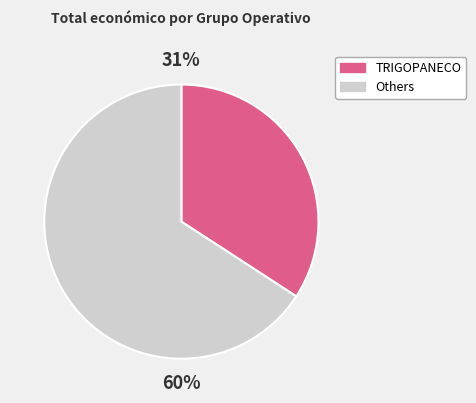

Do PREVECO and TRIGOPANECO together represent more than half of the pie?

No